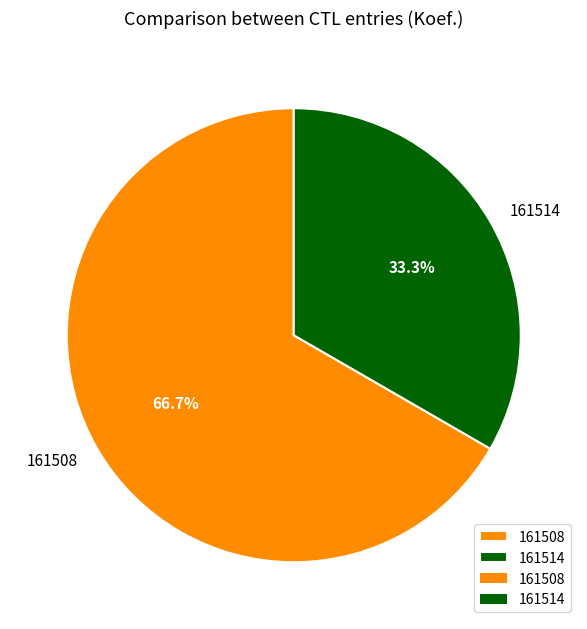

Which has a higher value, 161514 or 161508?

161508